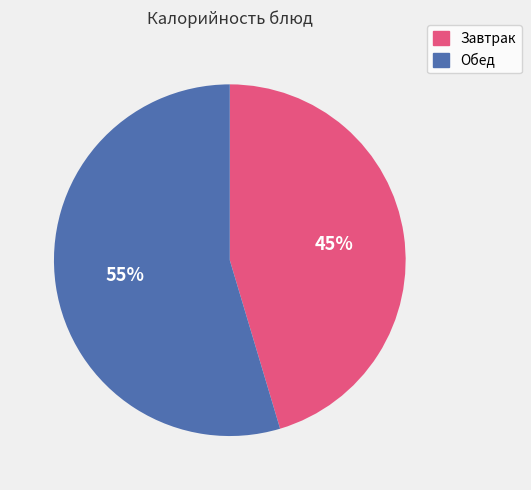

Does any single category account for the majority?

Yes